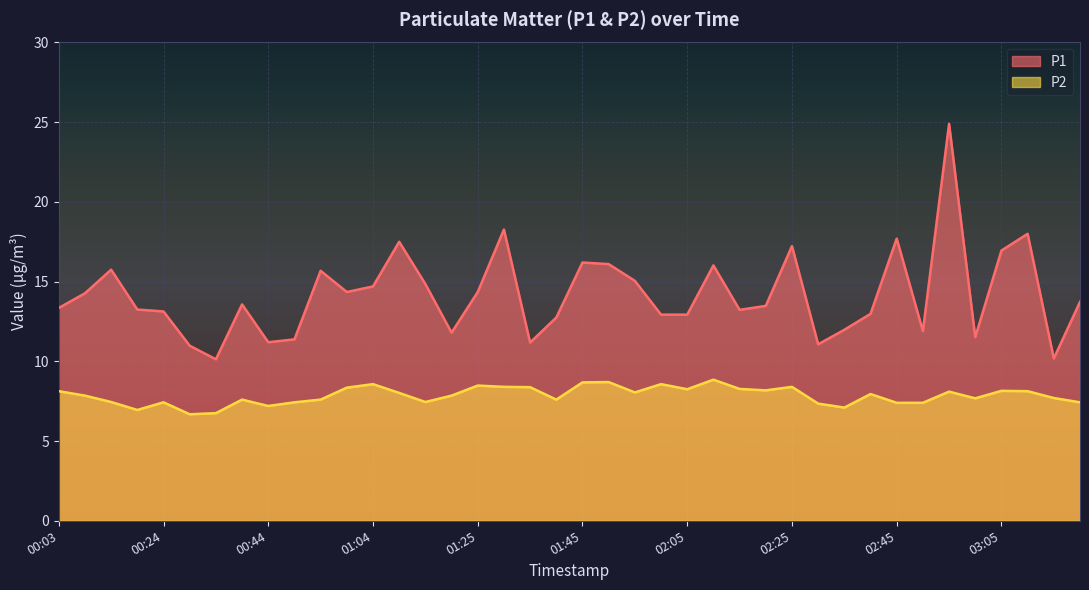

Is the value of P1 at 01:55 greater than the value of P2 at 01:50?

Yes